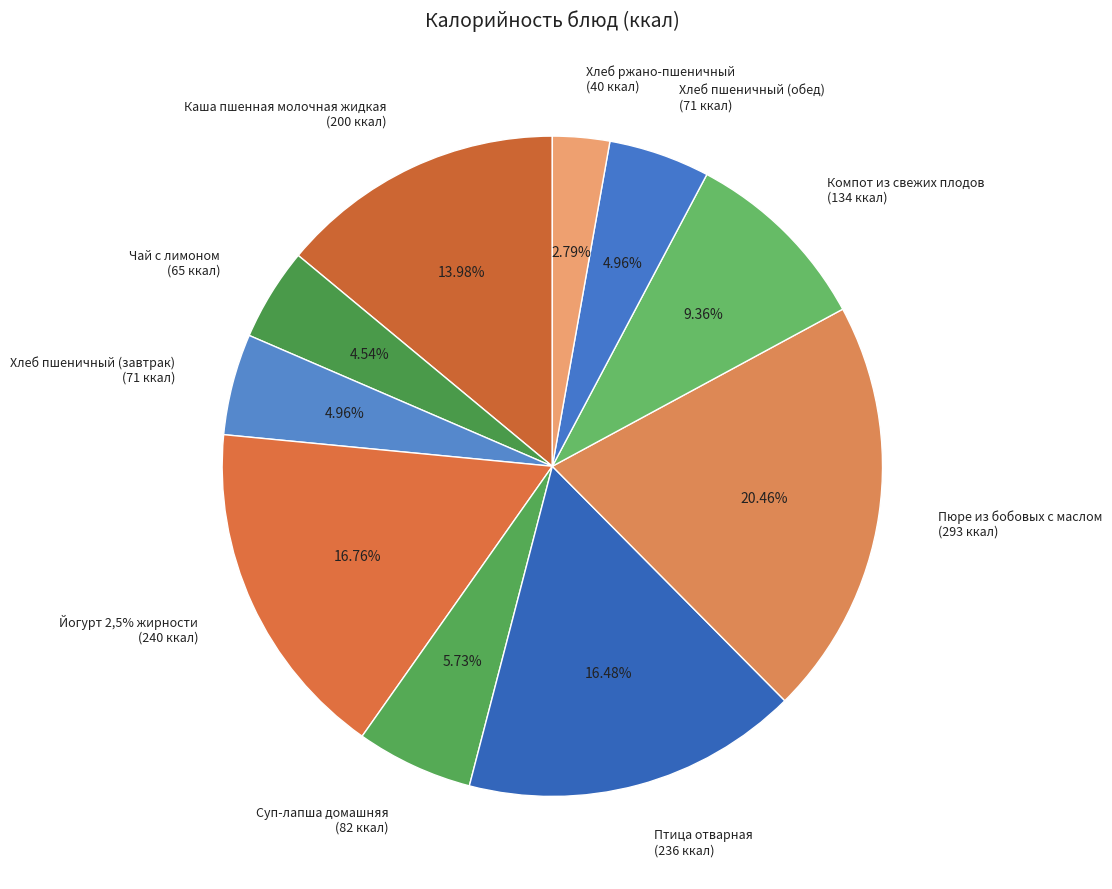

How many slices are in this pie chart?

10